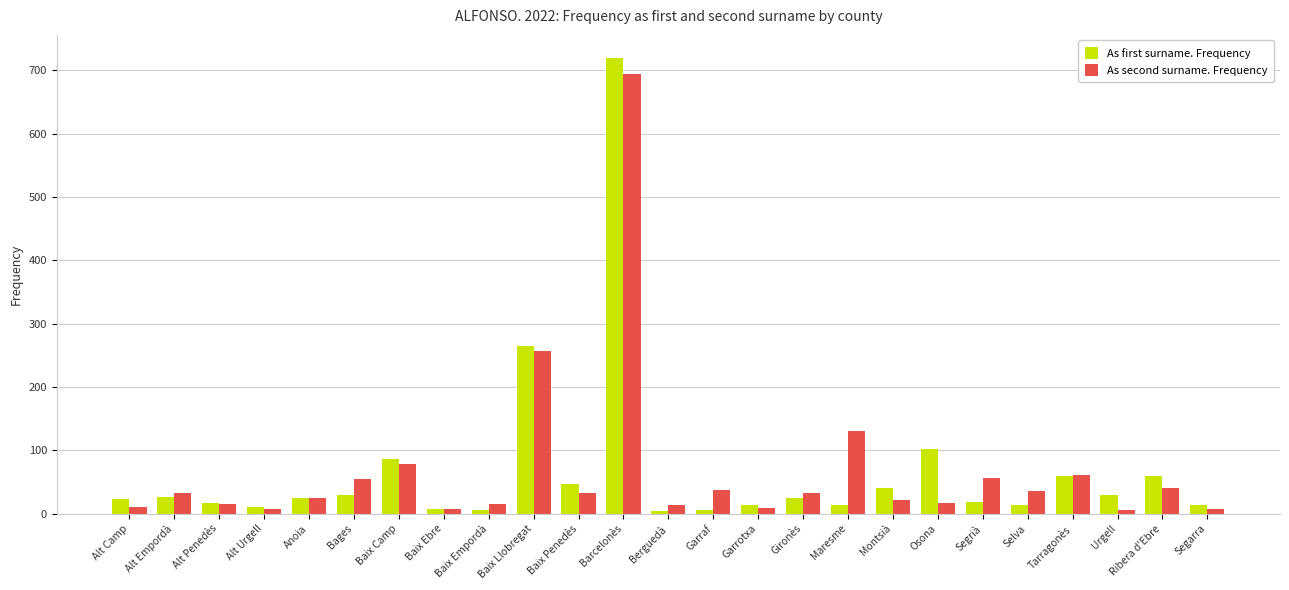

The As second surname. Frequency series shows 33 at Alt Empordà. True or false?

True